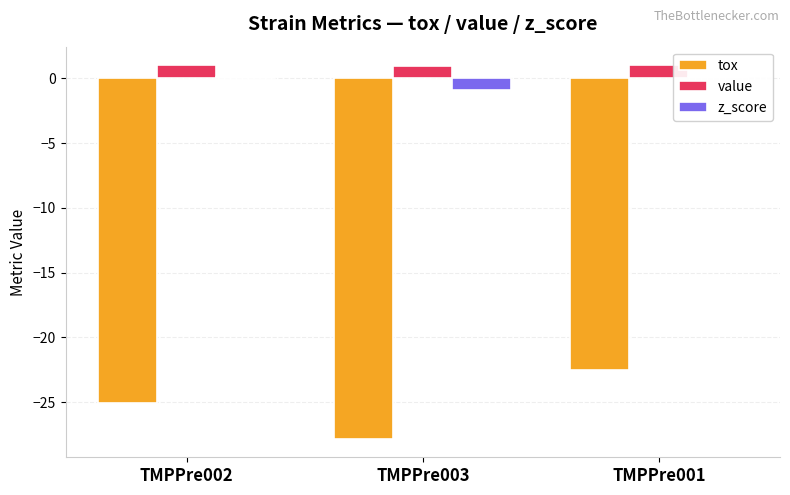

Read the value value at TMPPre002.

1.0